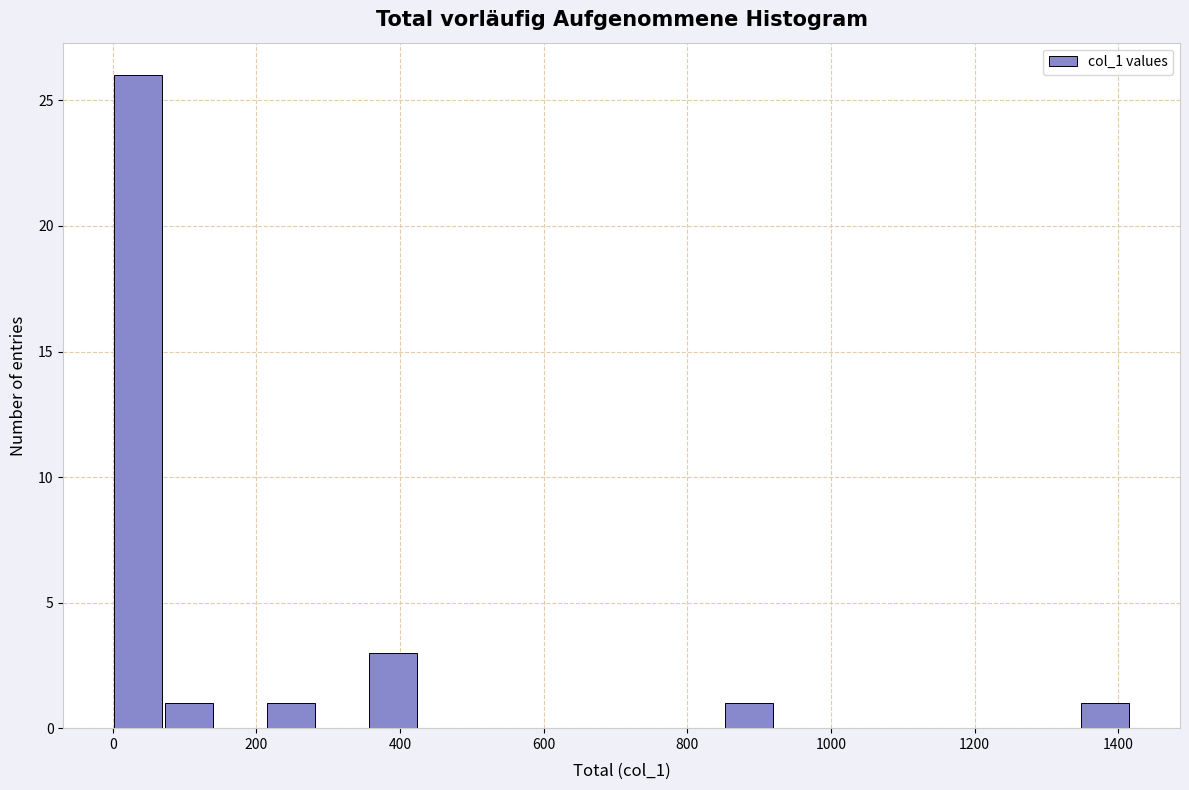

Around what value on the x-axis is the tallest bar? Give the approximate position of its centre, as read against the axis.

40